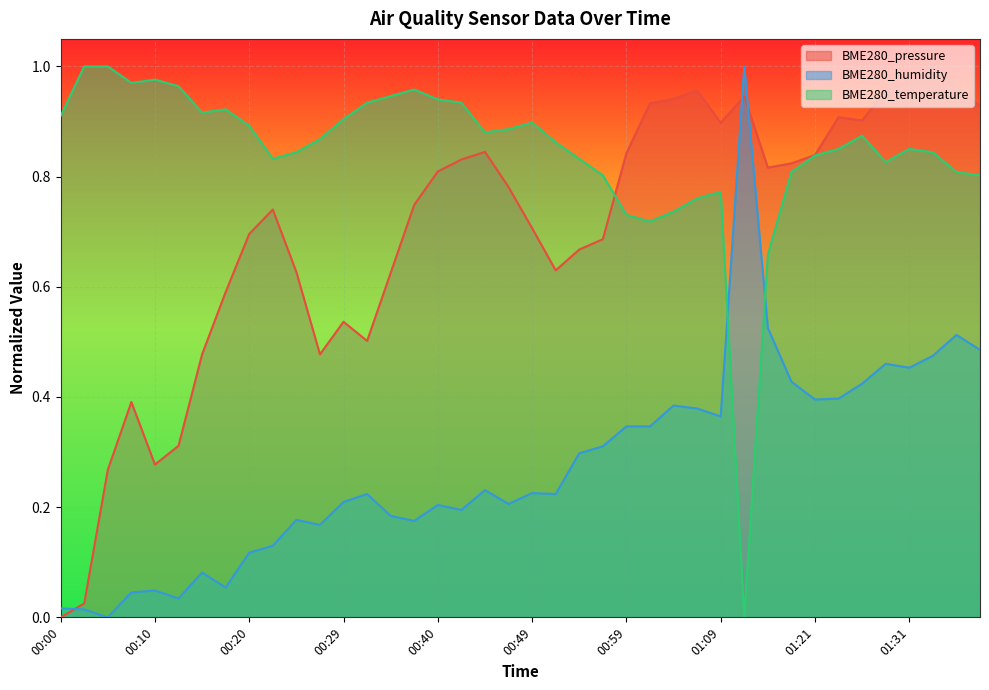

Which series has the largest total across all categories?

BME280_temperature